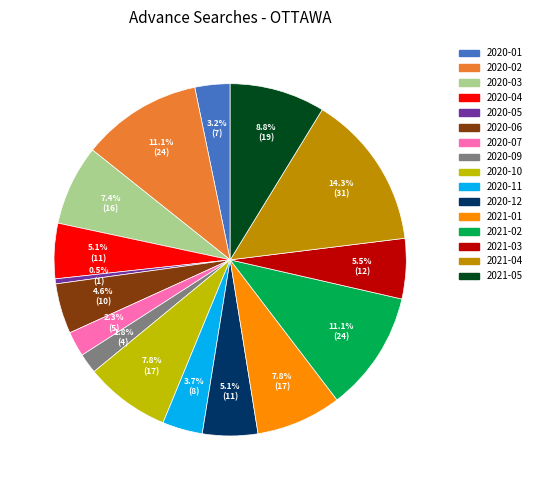

Approximately how many times larger is the value at 2020-11 compared to 2020-04?

0.7